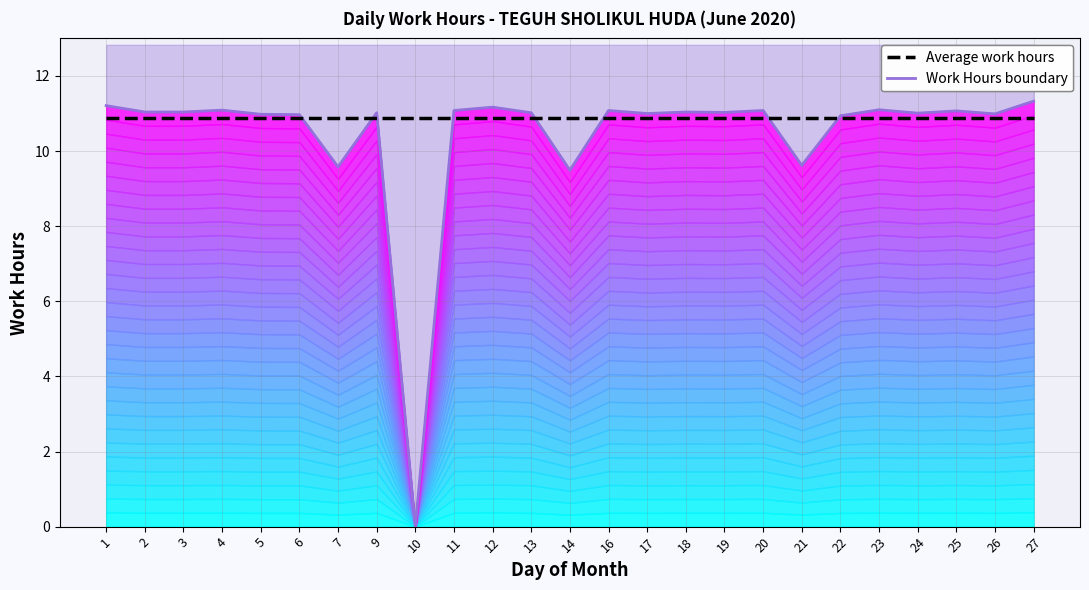

At which category does Work Hours boundary reach its first local valley?

7